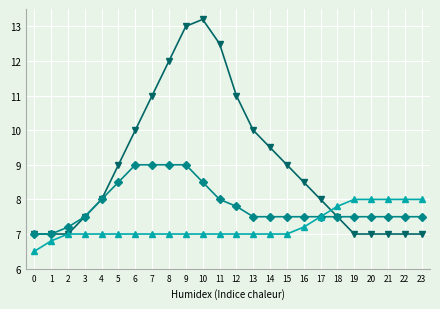

What is the smallest value displayed?

6.5